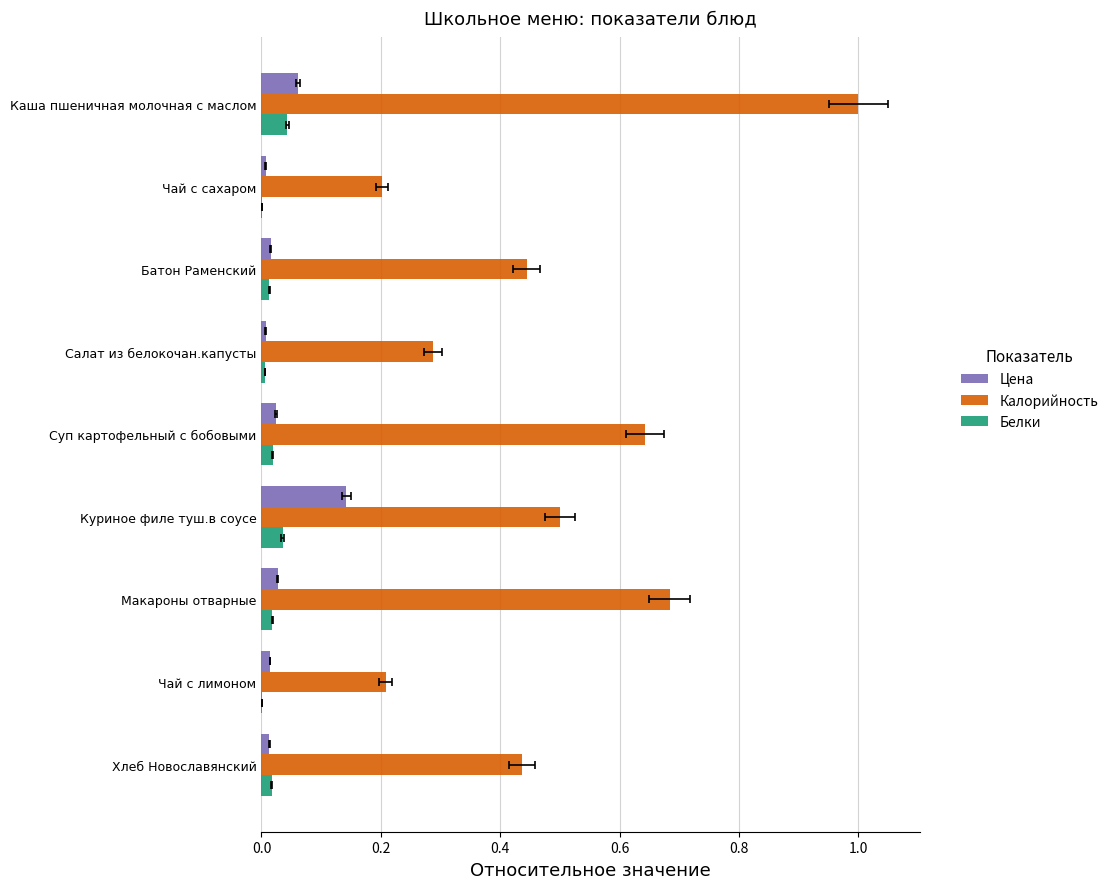

What is the value of the Калорийность bar at the 3rd from the left?

0.4